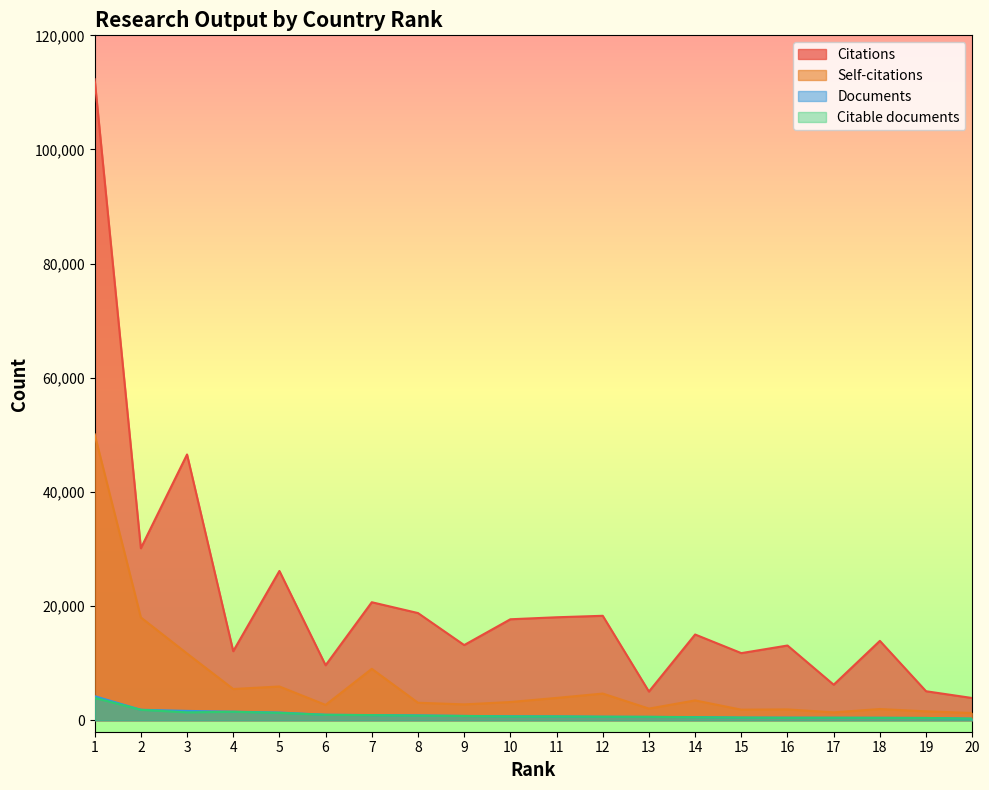

True or false: Documents has a value of 1066 at 13.

False